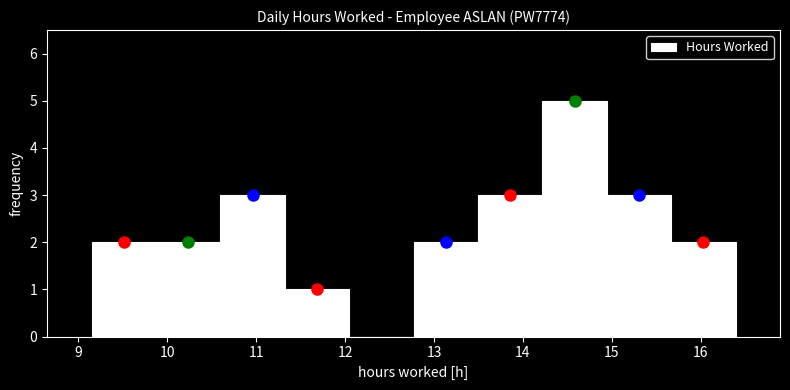

What is the height of the bar covering 14.9 to 15.7 on the x-axis? Neither the bar edges nor the heights are printed on the chart, so give them approximately, as read against the axes.

3